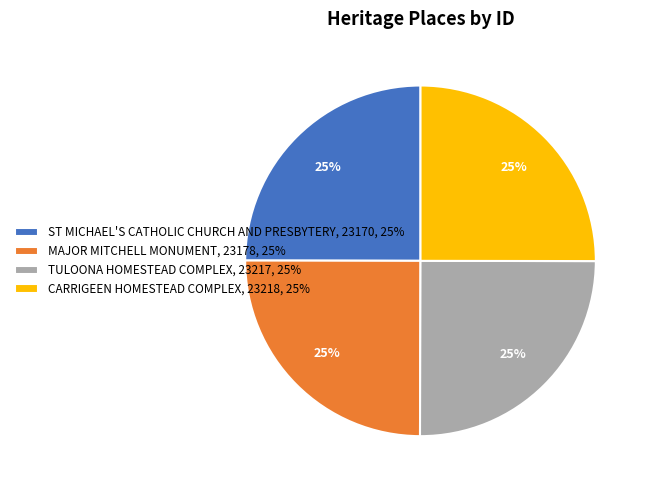

Approximately how many times larger is the value at ST MICHAEL'S CATHOLIC CHURCH AND PRESBYTERY, 23170, 25% compared to CARRIGEEN HOMESTEAD COMPLEX, 23218, 25%?

1.0